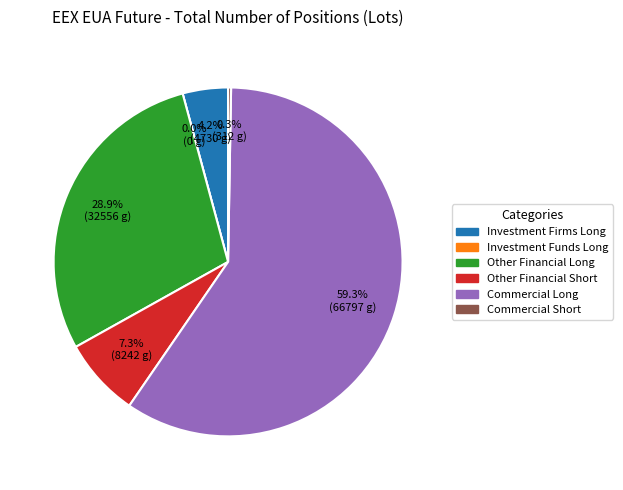

How many slices are in this pie chart?

6